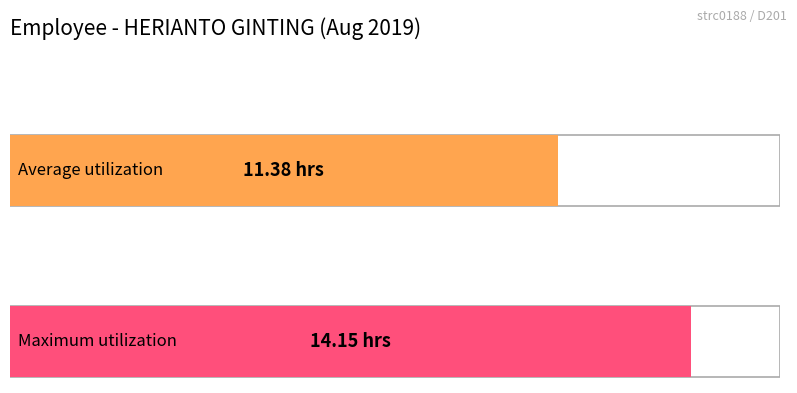

What is the approximate value of Maximum utilization at Day 1?

14.1